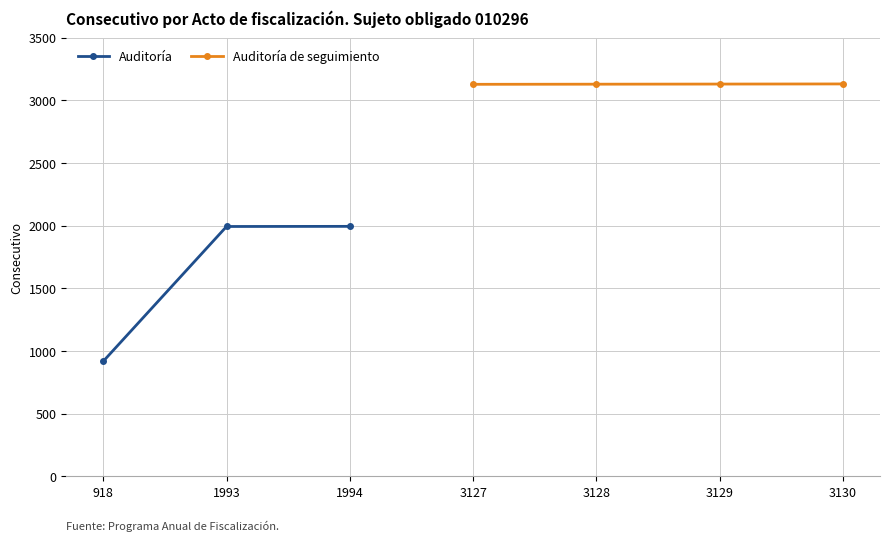

True or false: Auditoría and Auditoría de seguimiento cross at least once.

False